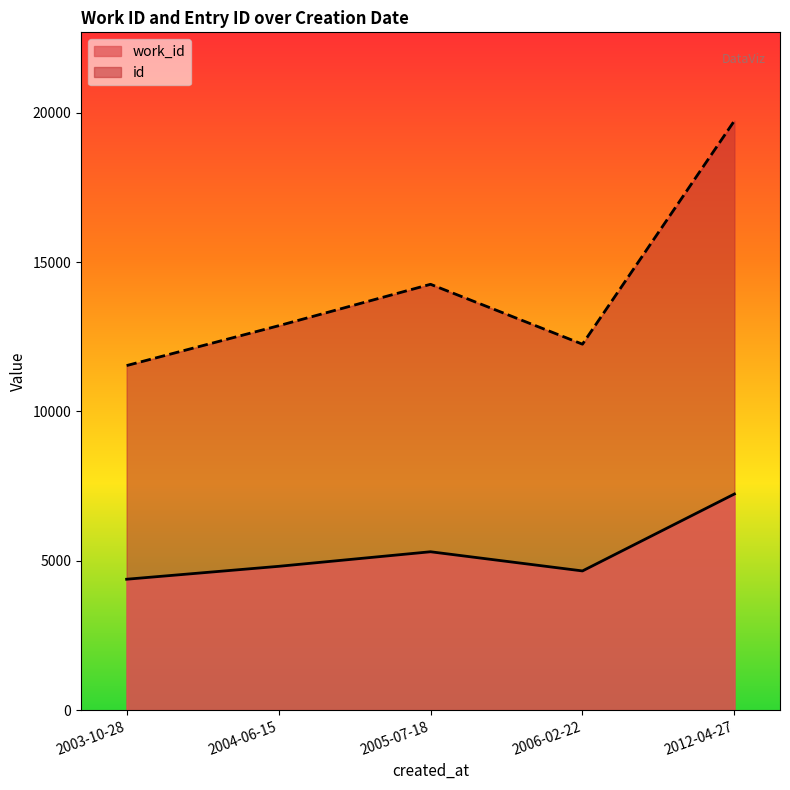

What is the label of the 5th point from the left?

2012-04-27